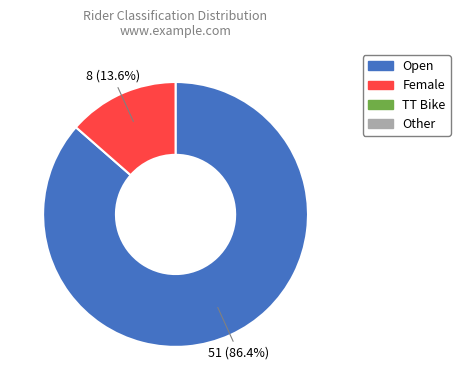

Is there a majority slice in this chart?

Yes